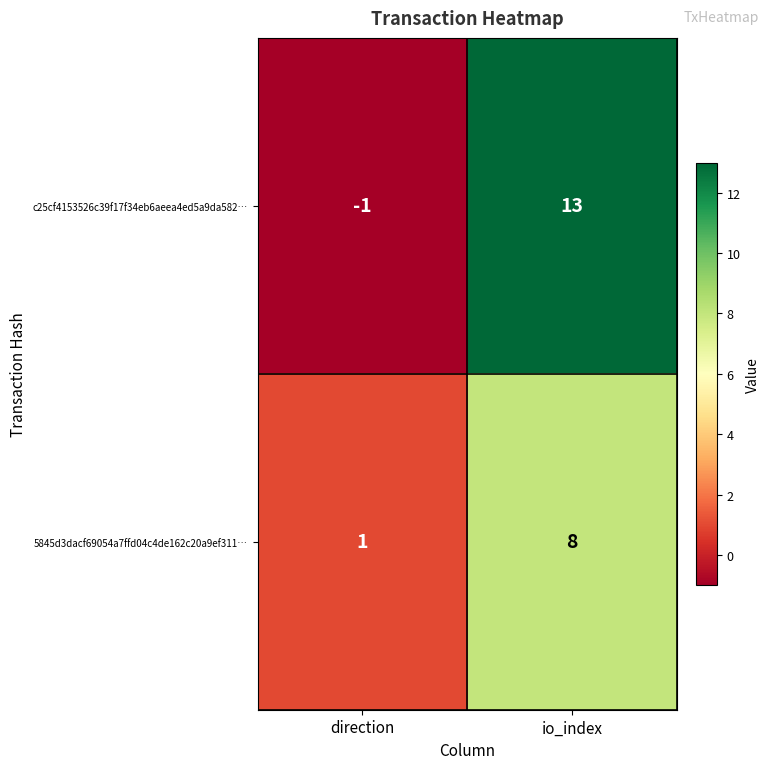

Rank the series by their maximum value, from highest to lowest.

c25cf4153526c39f17f34eb6aeea4ed5a9da582…, 5845d3dacf69054a7ffd04c4de162c20a9ef311…